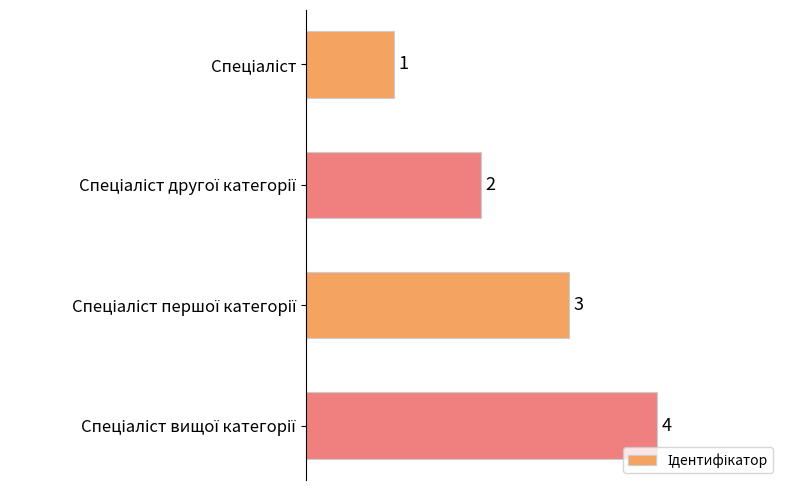

Count the values in the range 2 to 4.

3